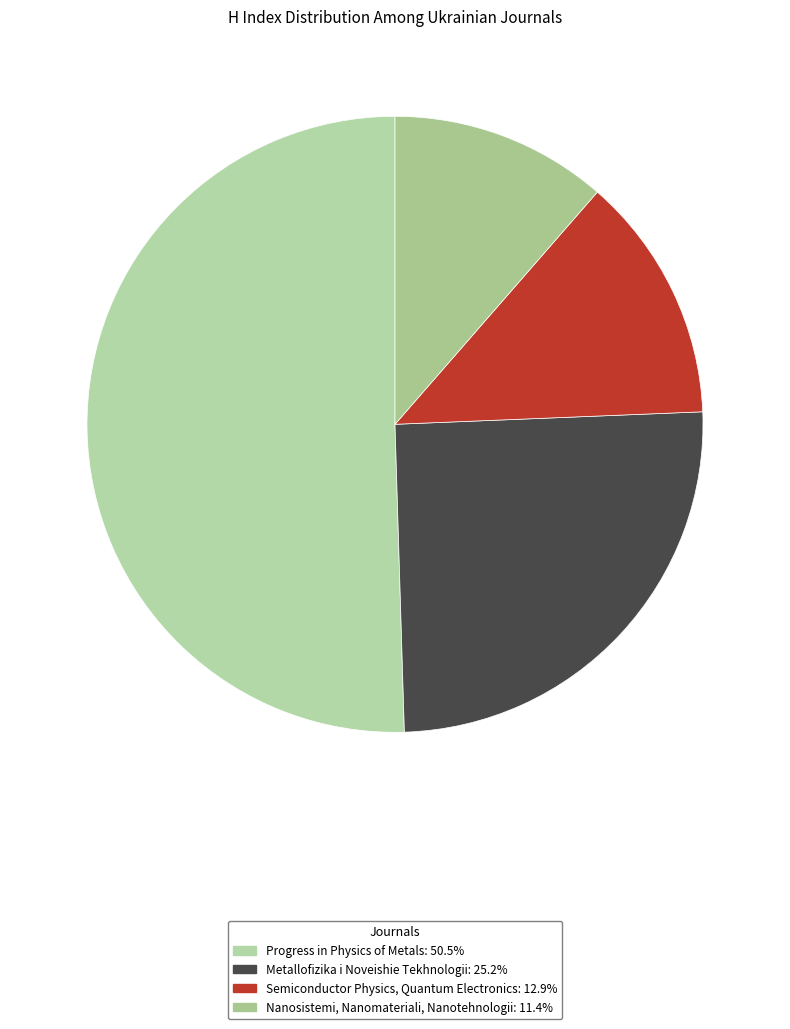

Which category has the biggest portion of the pie?

Progress in Physics of Metals